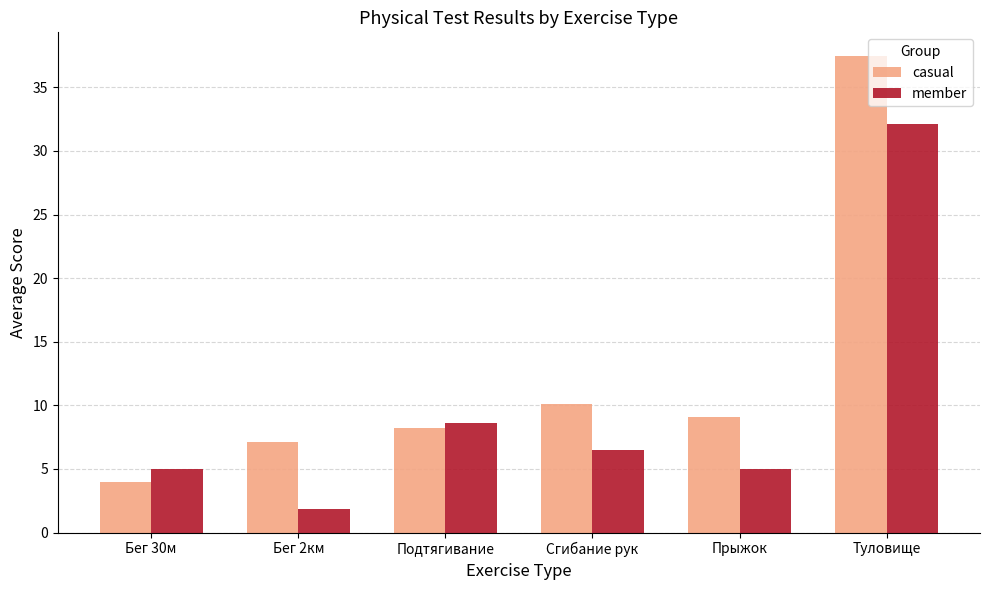

The value of casual at Туловище is 37.5. True or false?

True